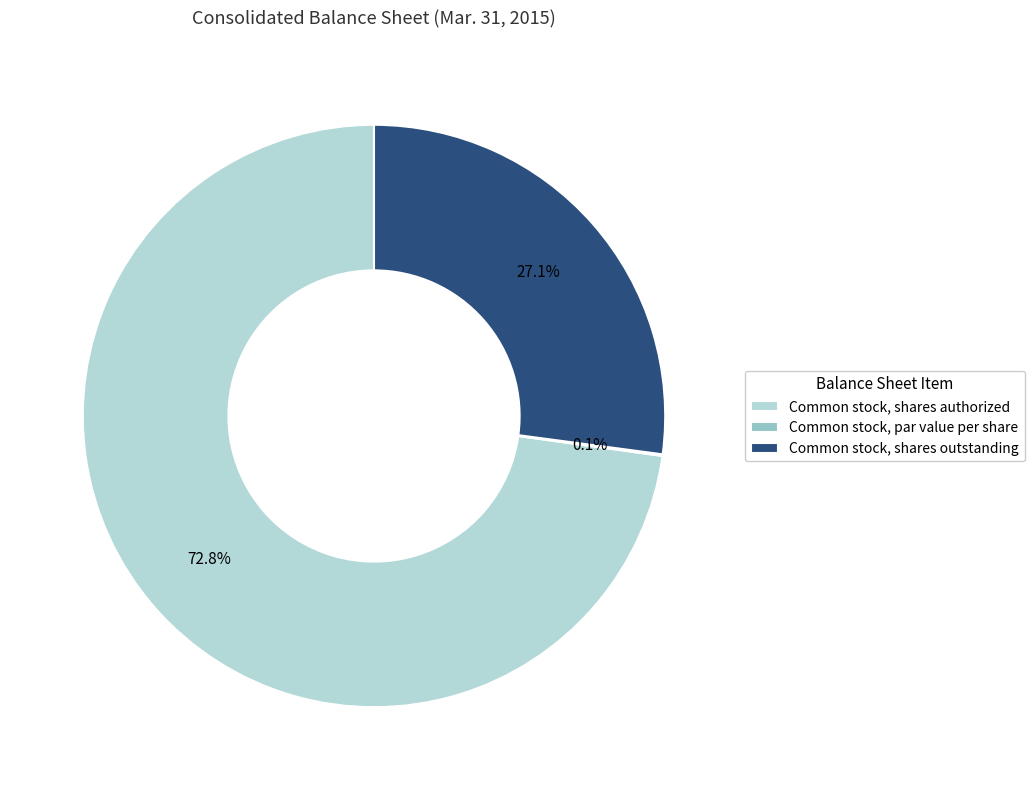

Which slice is the largest?

Common stock, shares authorized